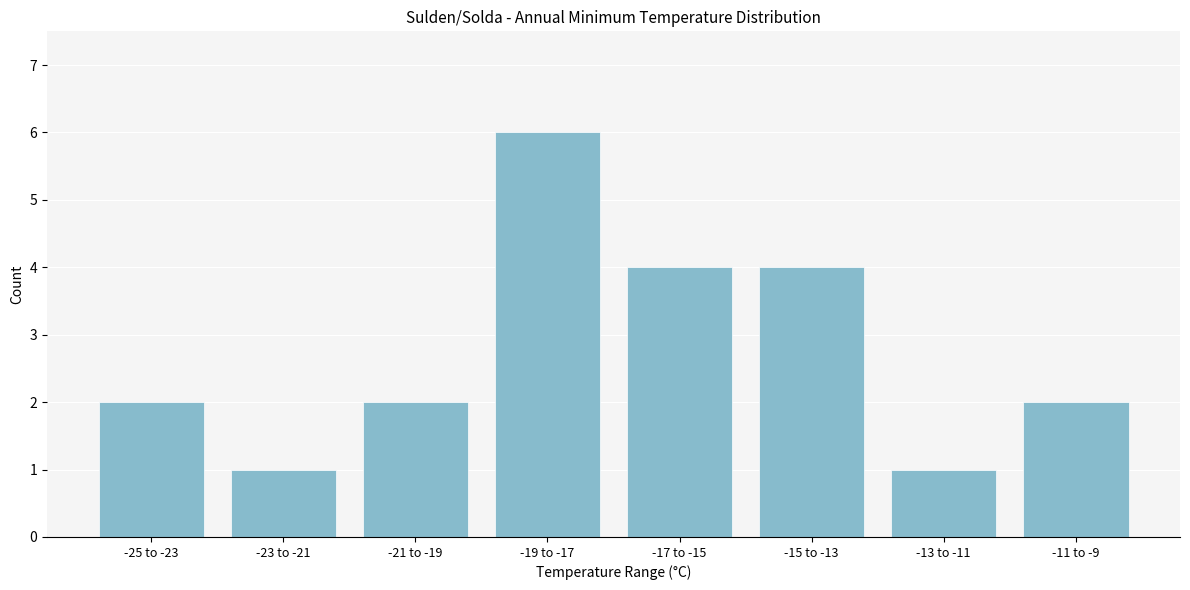

Reading right to left, transcribe all the data shown in this chart.

2	1	4	4	6	2	1	2